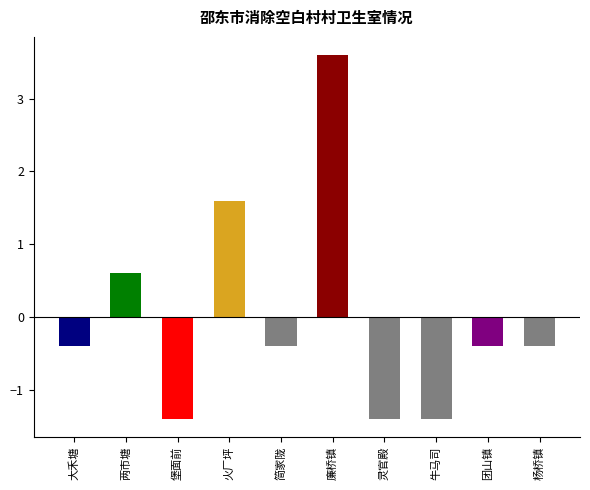

At which category does the chart reach its minimum across all series?

堡面前乡